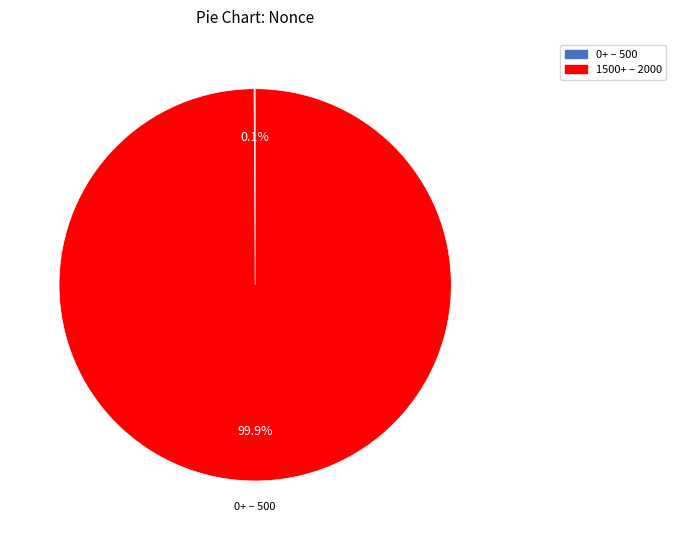

Is there a majority slice in this chart?

Yes